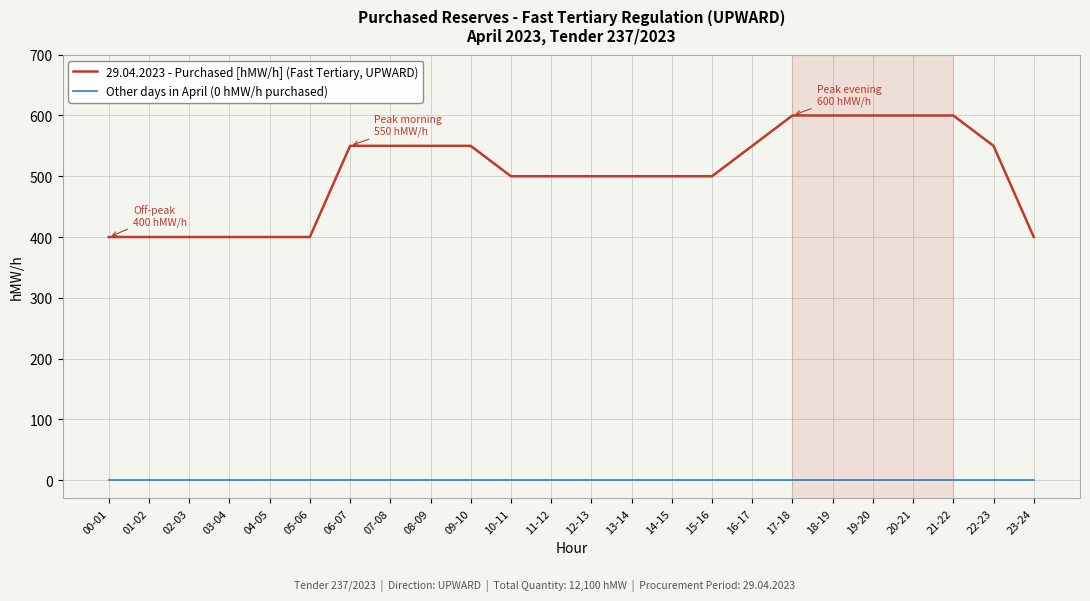

What is the total value across all series at 08-09?

550